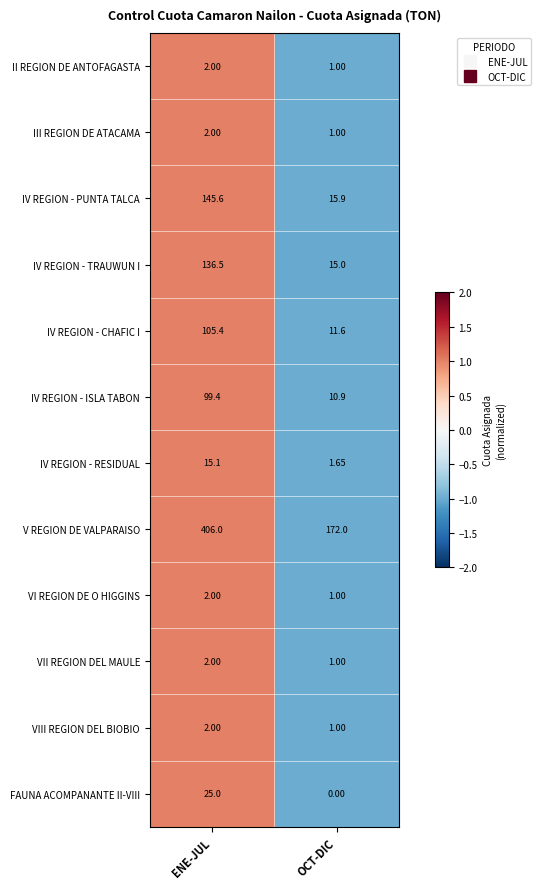

Where does the IV REGION - TRAUWUN I series first go above 136?

ENE-JUL